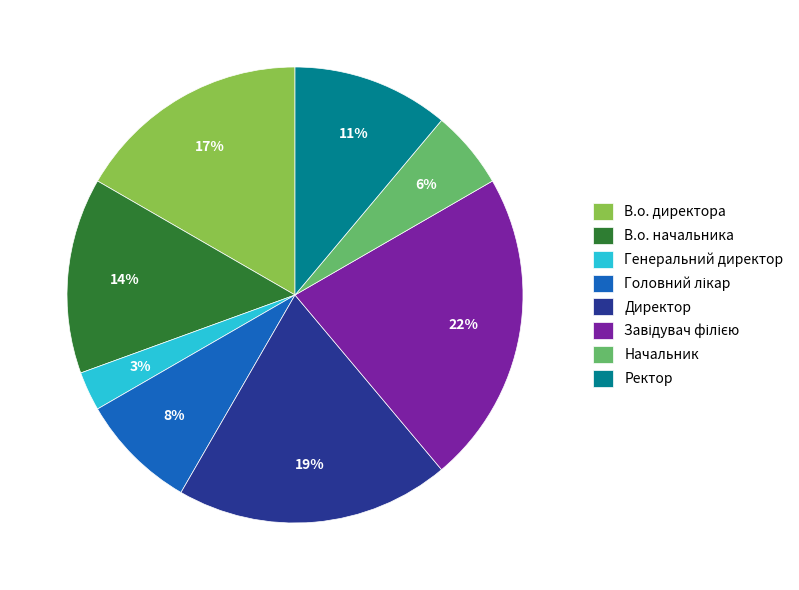

The В.о. директора slice represents 29% of the pie. True or false?

False